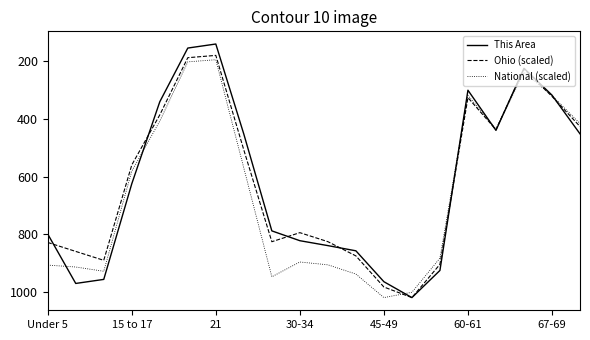

Which series has the widest spread of values?

This Area